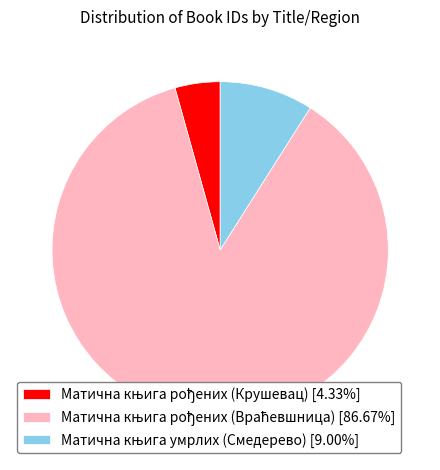

How many slices are in this pie chart?

3